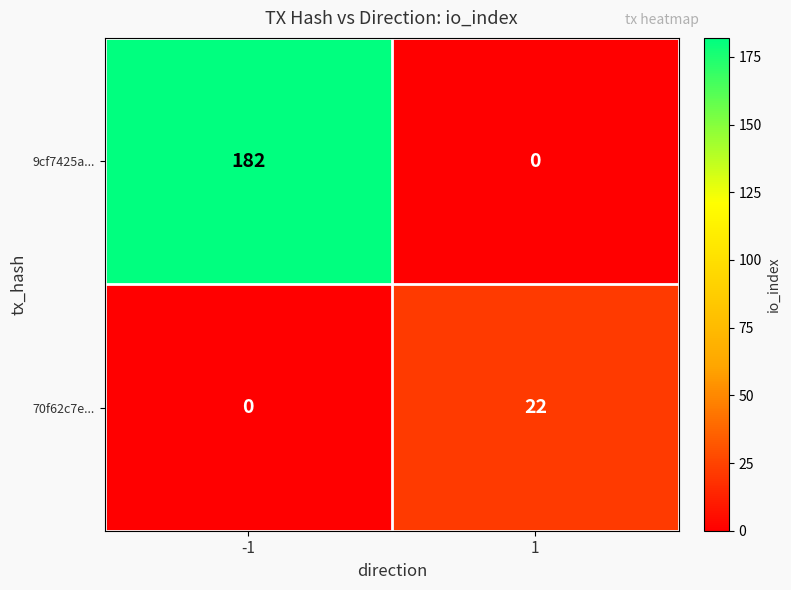

Reading left to right, extract all data points from this chart.

9cf7425a...: 182	0
70f62c7e...: 0	22